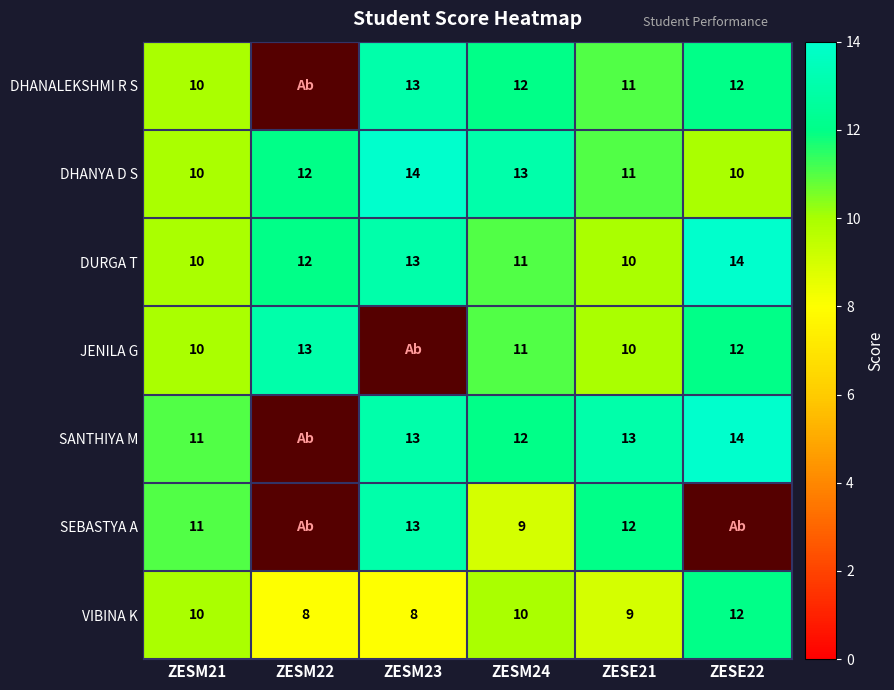

True or false: VIBINA K has a value of 6 at ZESM24.

False